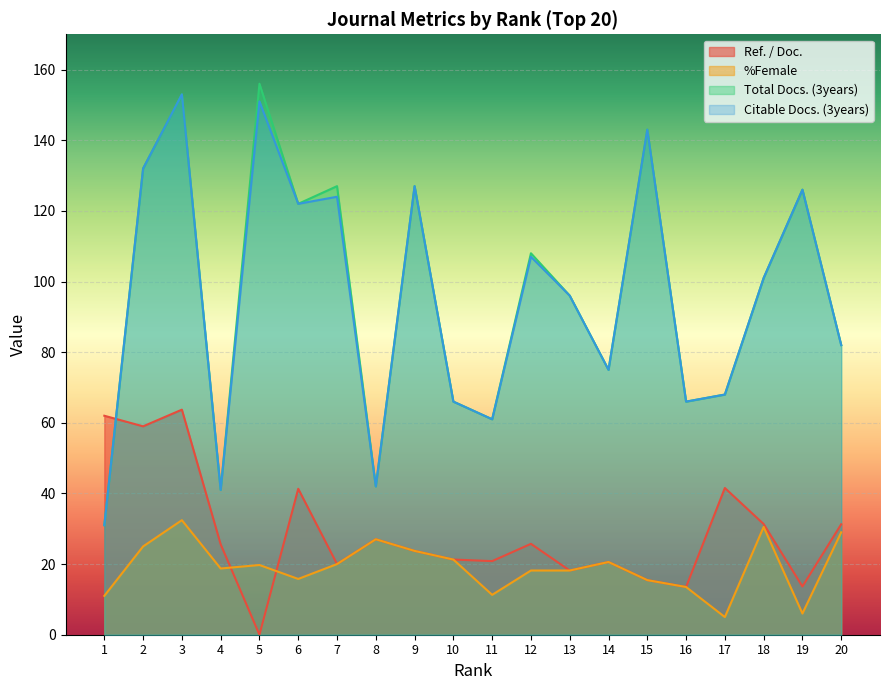

At how many categories does at least one series exceed 75?

12